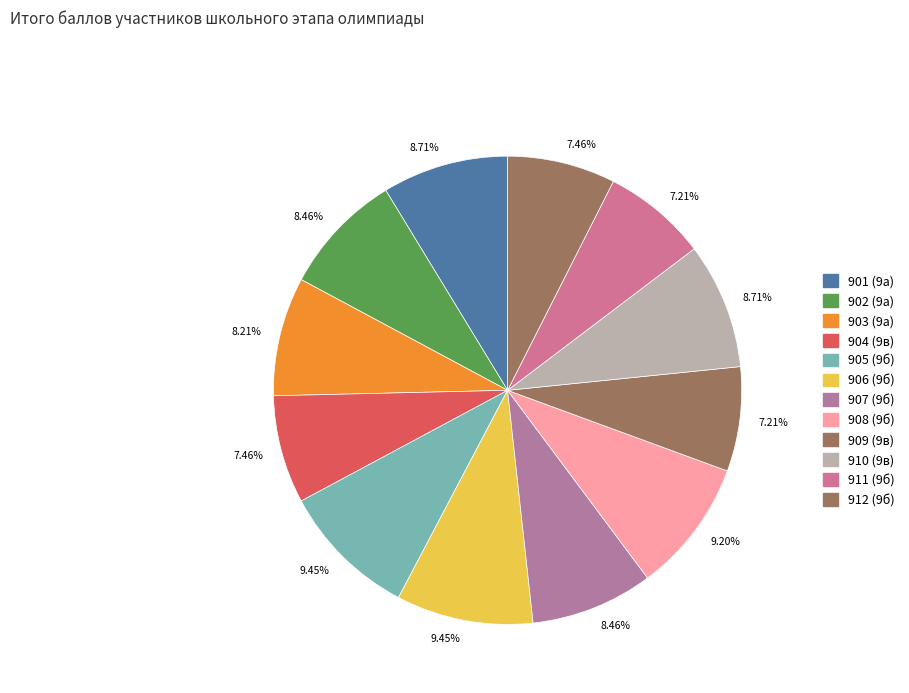

How many slices are in this pie chart?

12